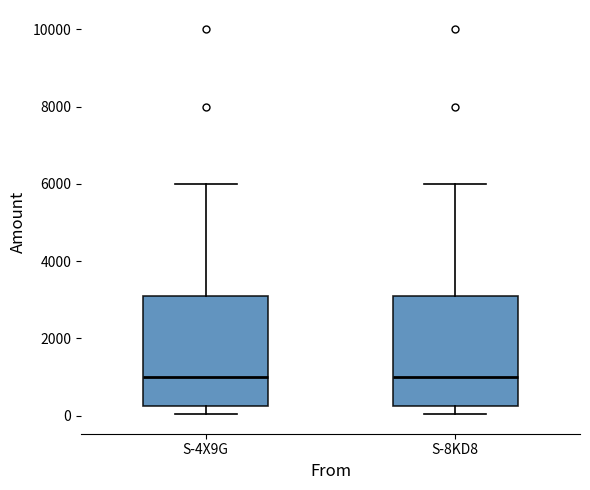

Reading left to right, read every box against the y-axis: the position of its median line, the range the box covers, and the ends of its whiskers. The values are not printed on the chart, so give them approximately, as read against the axis.

S-4X9G: median 1000, box 200 to 3000, whiskers 0 to 6000
S-8KD8: median 1000, box 200 to 3000, whiskers 0 to 6000